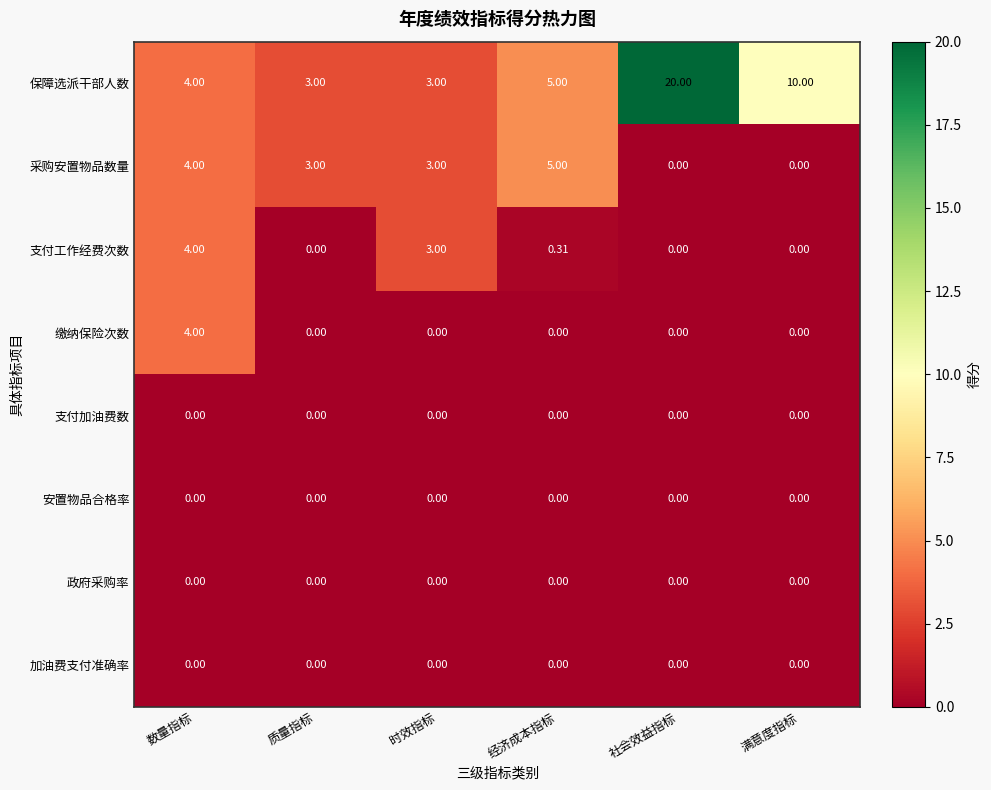

Is the value of 支付工作经费次数 at 满意度指标 greater than the value of 采购安置物品数量 at 质量指标?

No